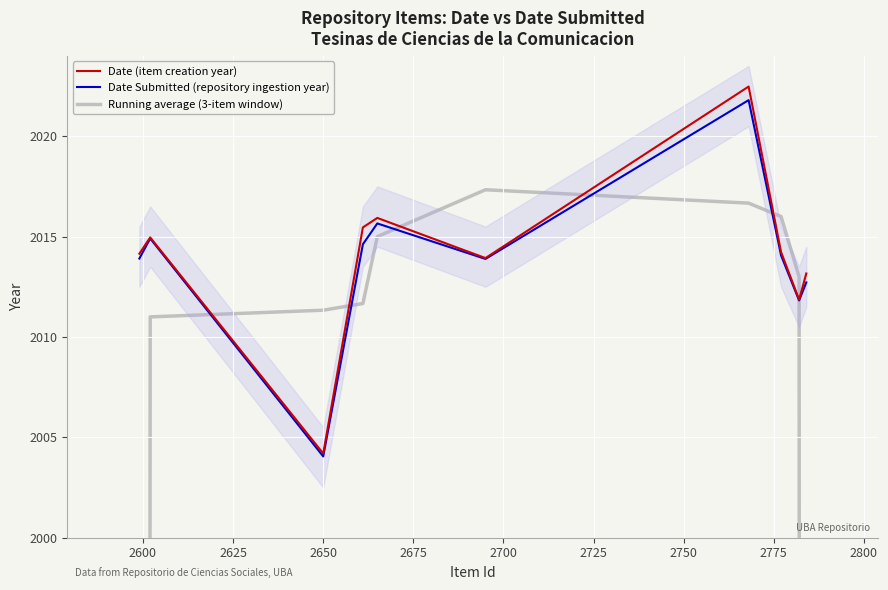

How many intersections are there between Running average (3-item window) and Date (item creation year)?

6